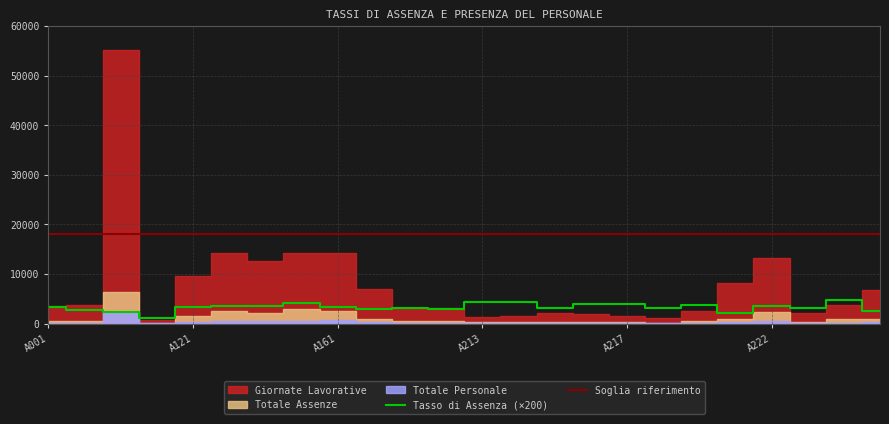

True or false: Soglia riferimento has more than 1 interior local peaks.

False